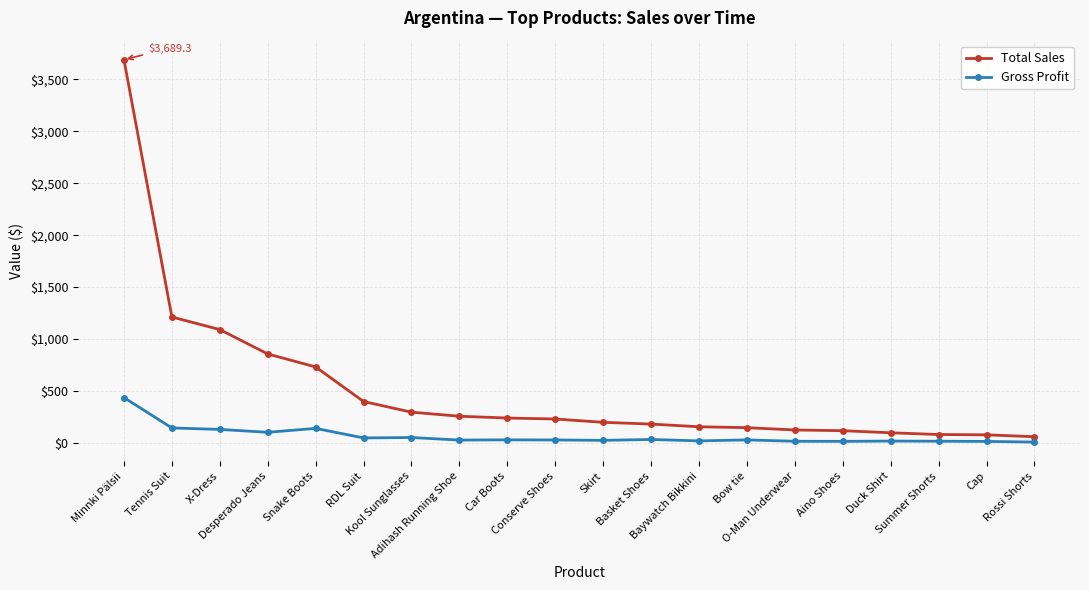

List the series in order of their overall mean, highest first.

Total Sales, Gross Profit